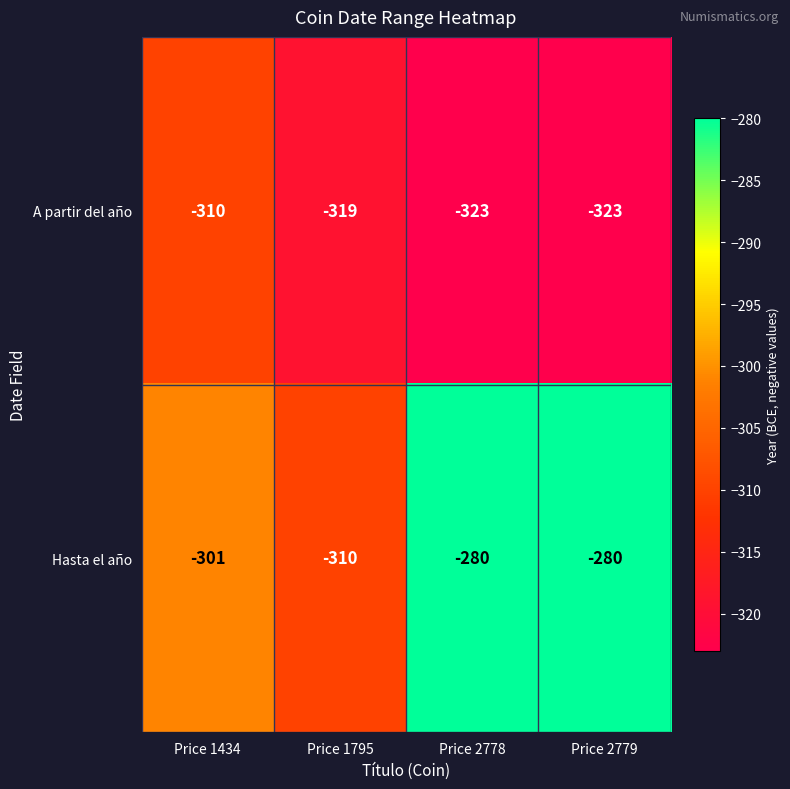

Where is Hasta el año nearest to the value -295?

Price 1434